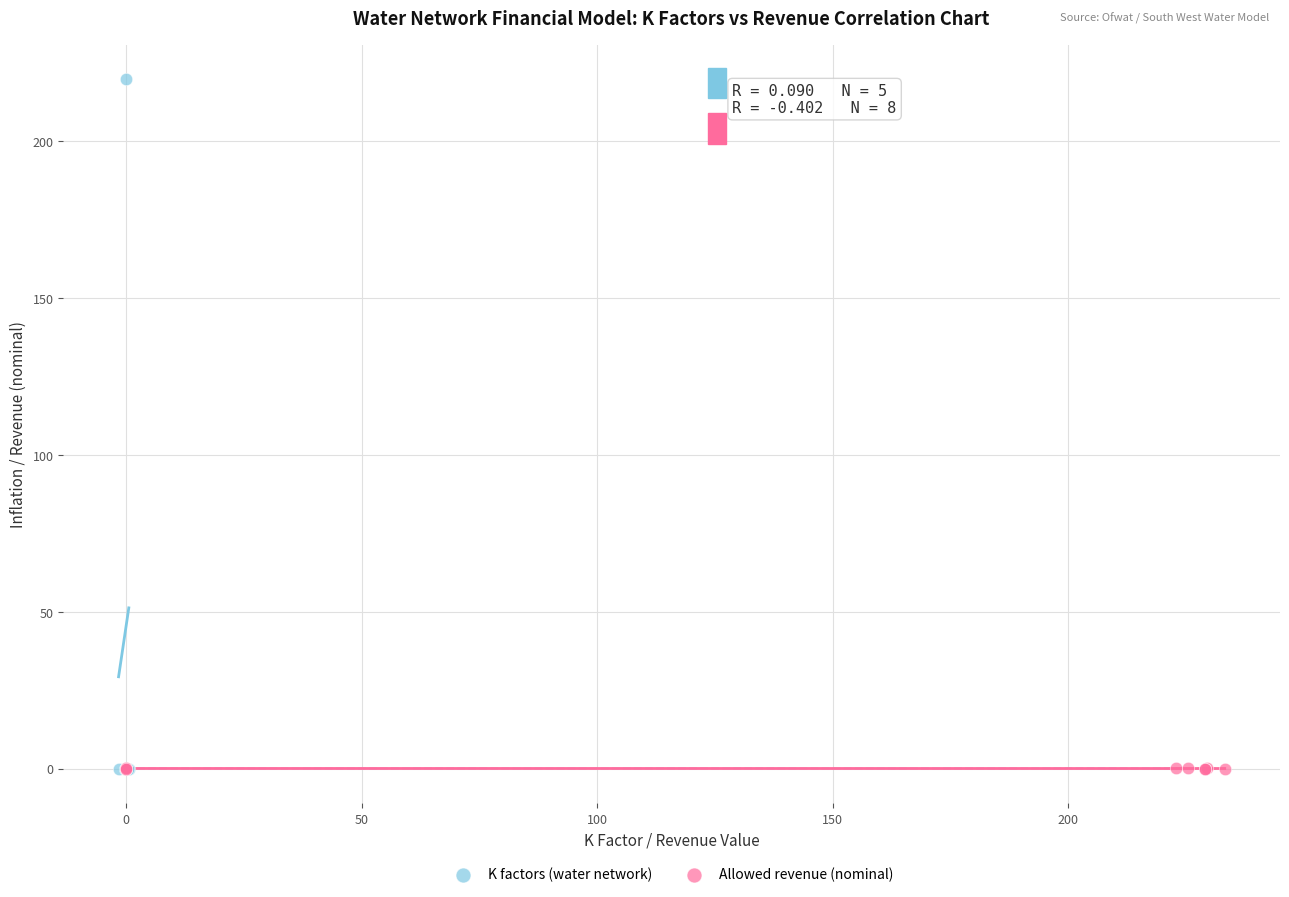

What are all the series names shown in the legend?

K factors (water network), Allowed revenue (nominal)